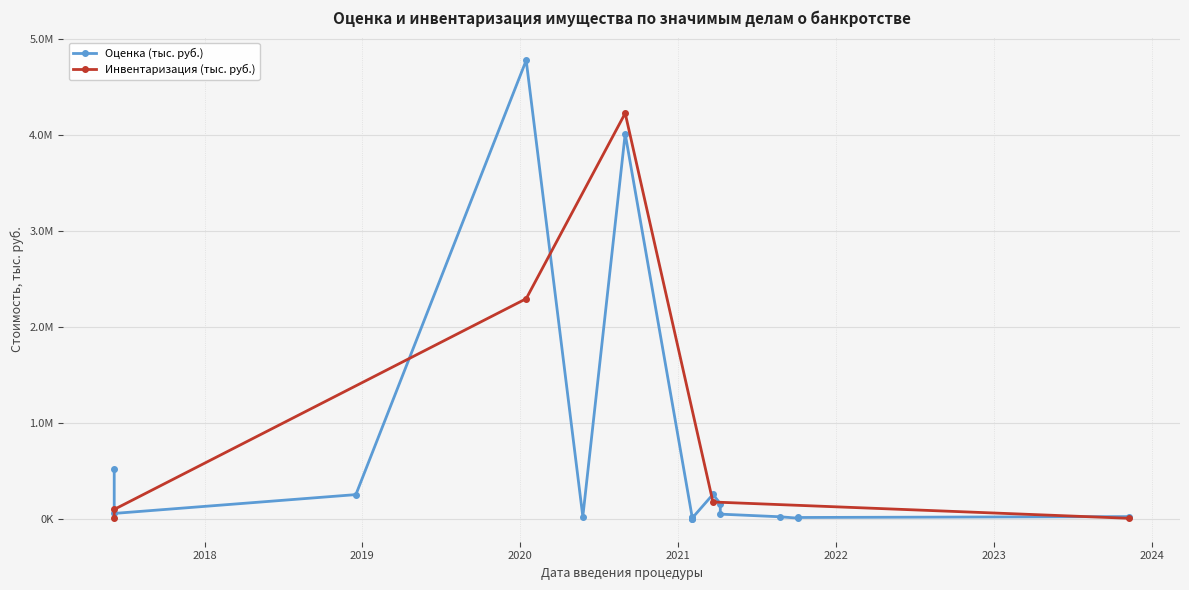

What is the sum of all Оценка (тыс. руб.) values?

10189760.8